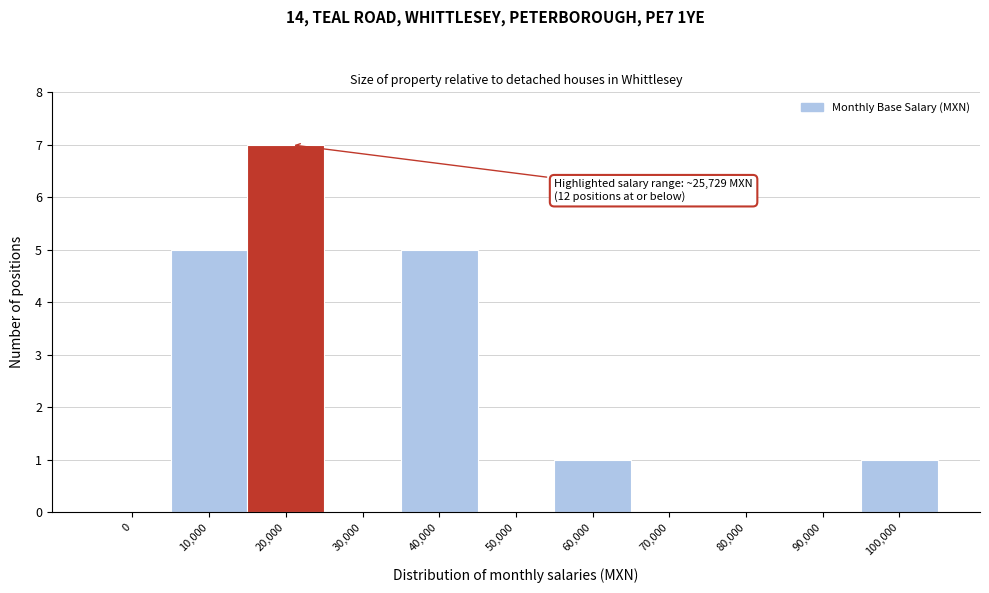

Reading left to right, list all the values displayed in this chart.

0=0	10,000=5	20,000=7	30,000=0	40,000=5	50,000=0	60,000=1	70,000=0	80,000=0	90,000=0	100,000=1